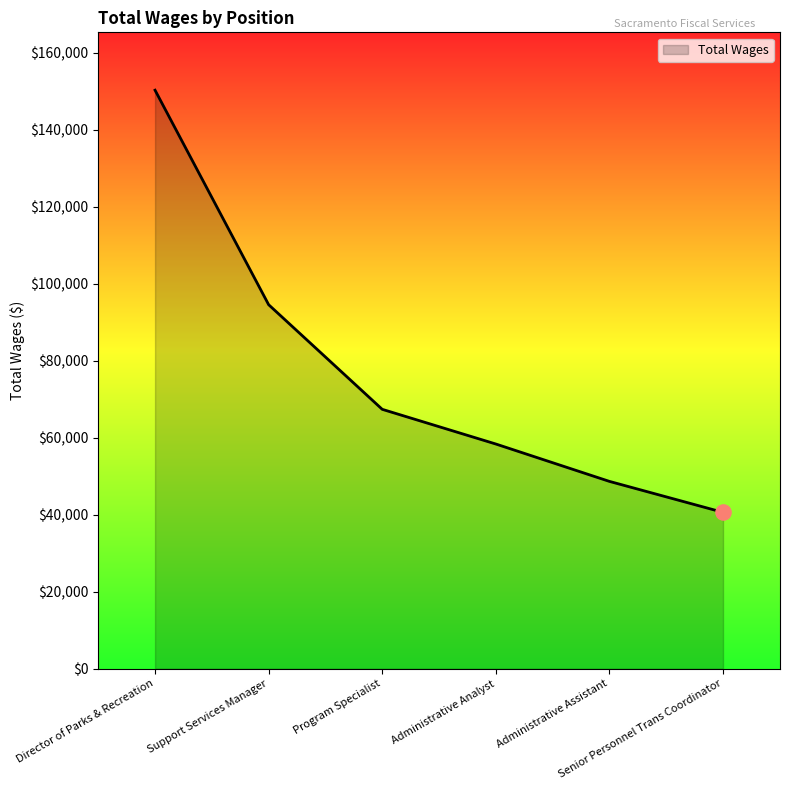

What is the change in value from Administrative Analyst to Senior Personnel Trans Coordinator?

-17743